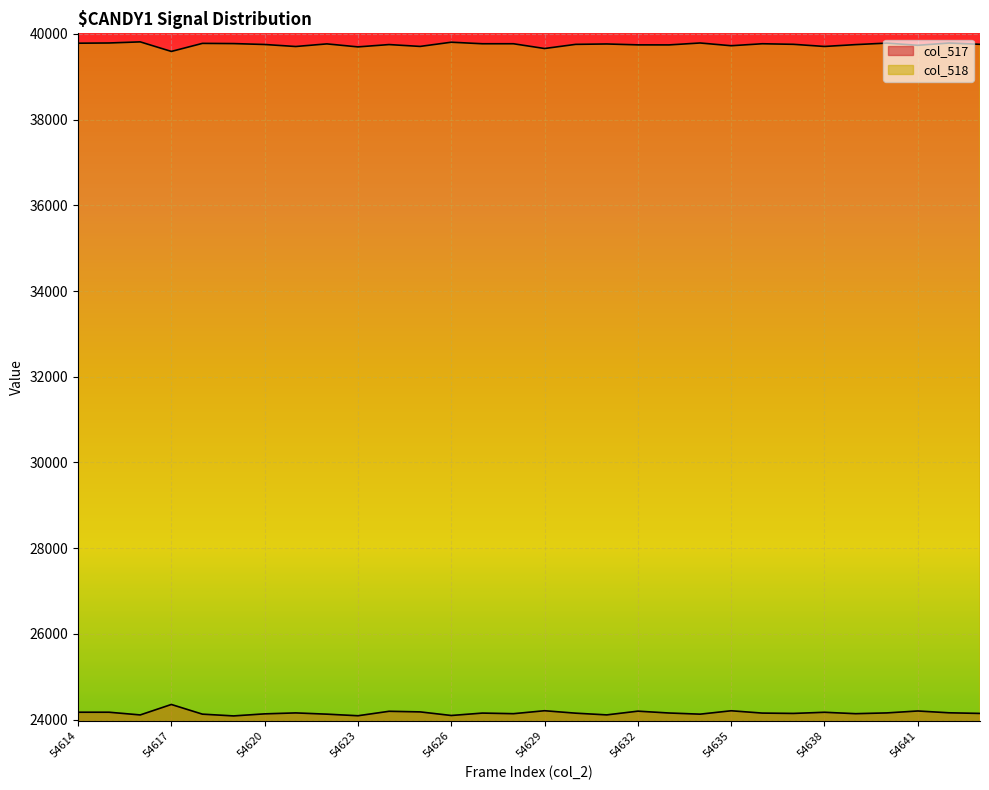

Is it true that col_518 equals 21670 at 54620?

False